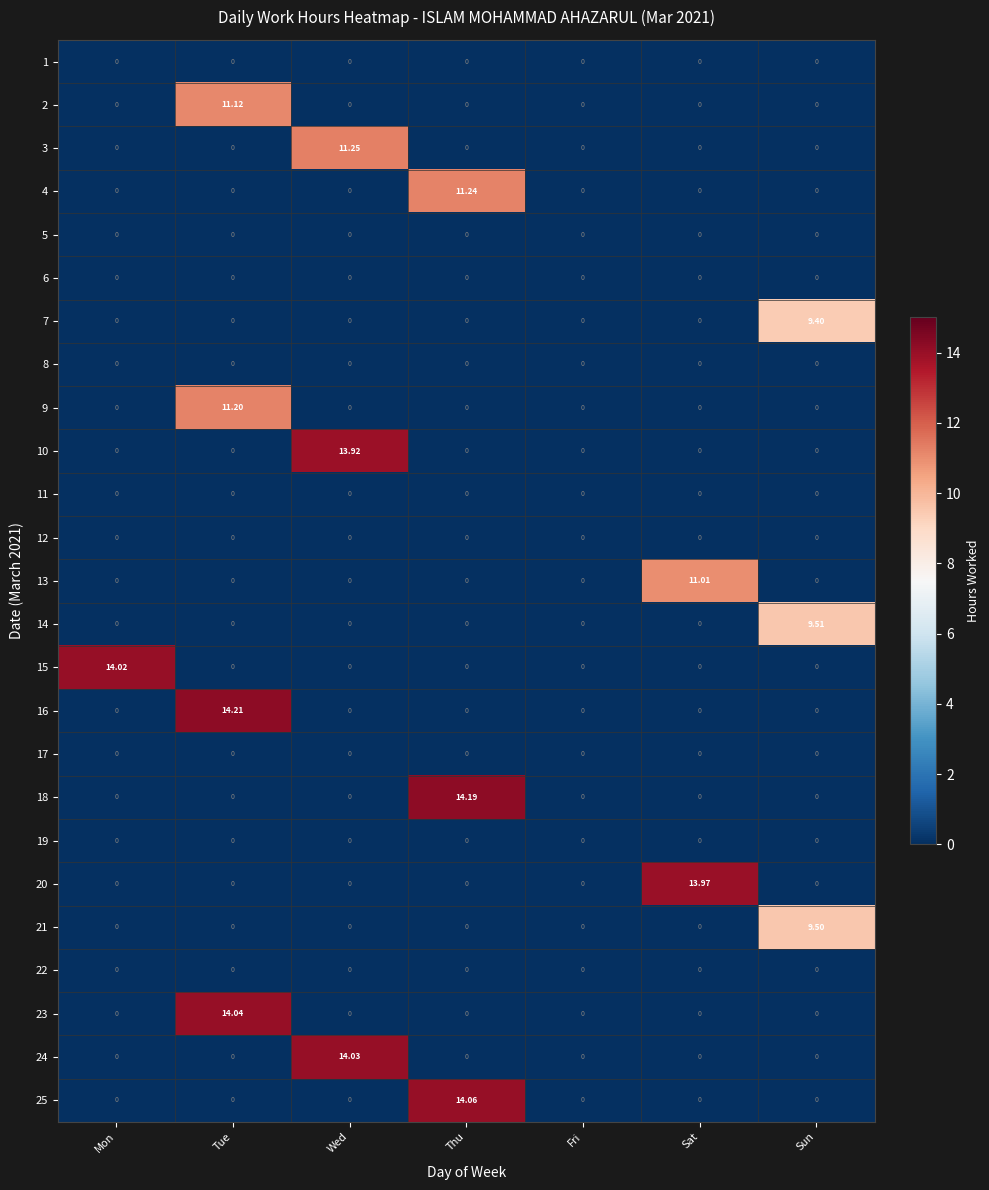

Which series has the largest total across all categories?

16